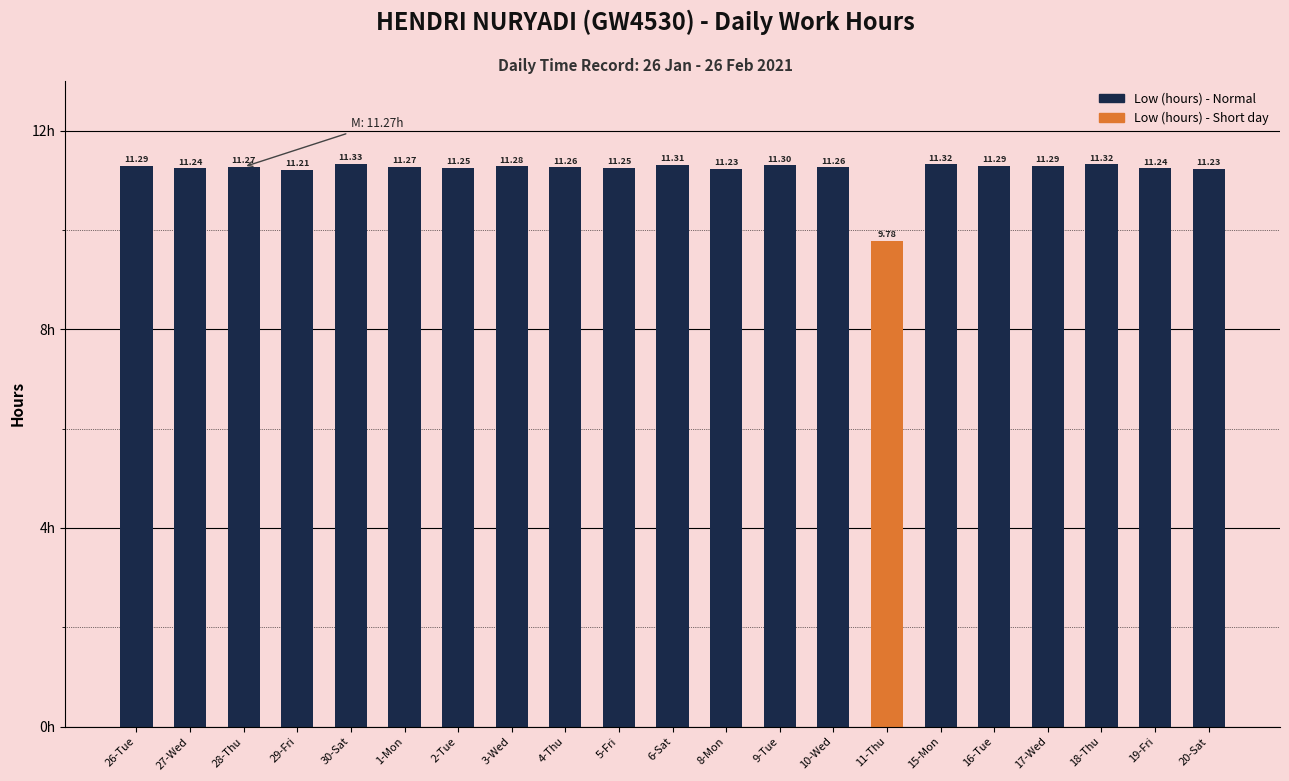

Which has a higher value, 19-Fri or 18-Thu?

18-Thu